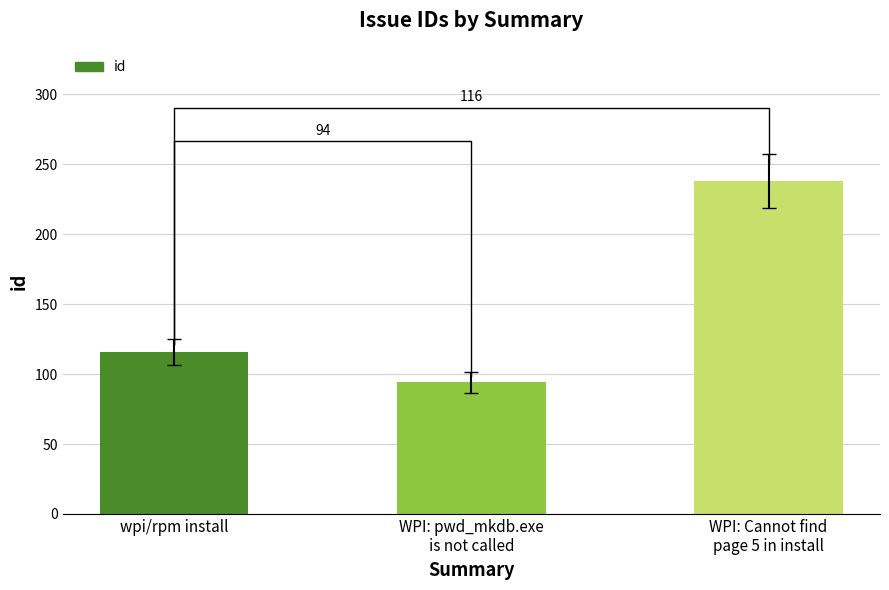

What is the minimum value shown in the chart?

94